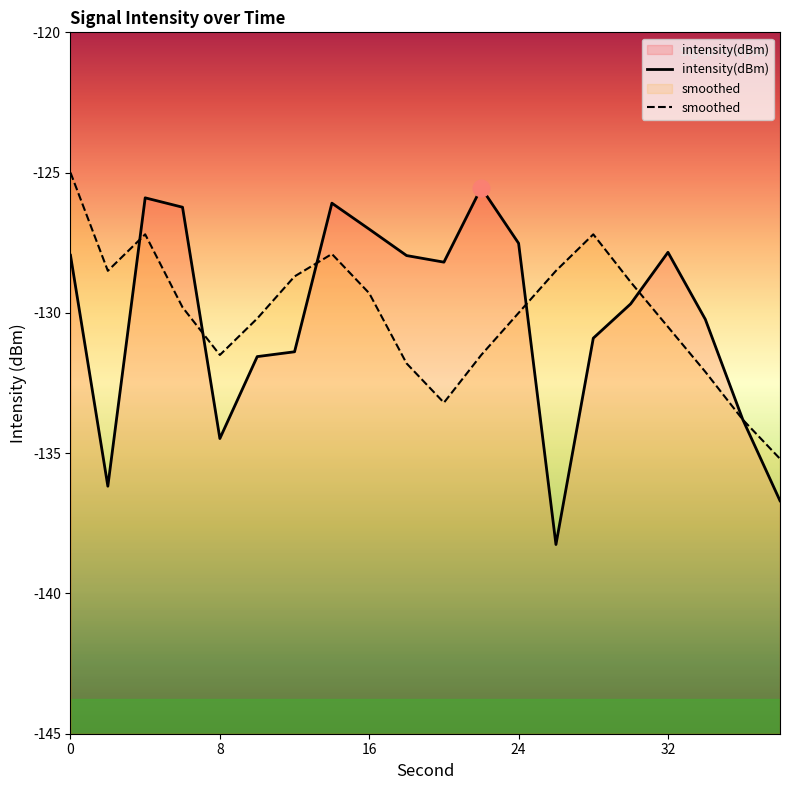

At which category does the chart reach its minimum across all series?

26